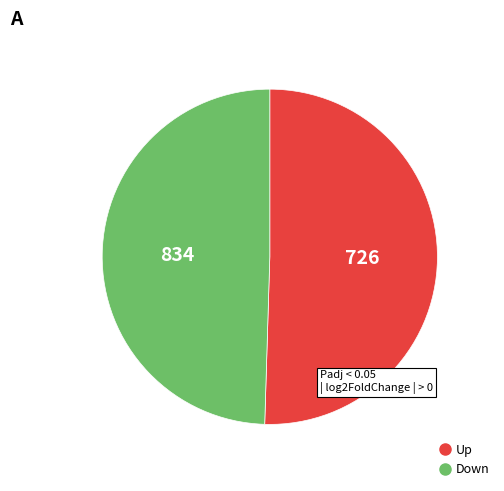

Is there any slice that represents more than half of the pie?

Yes